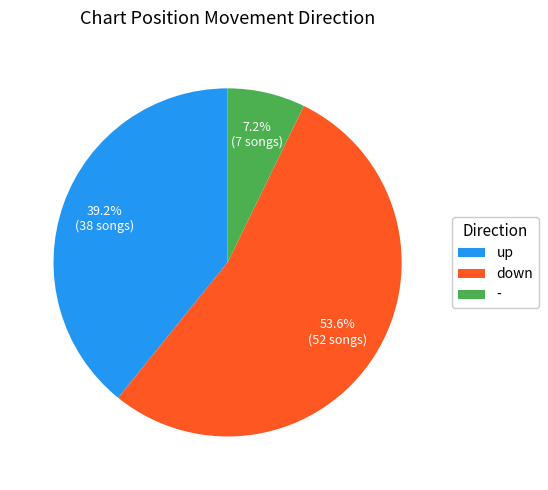

What is the largest slice in the pie chart?

down